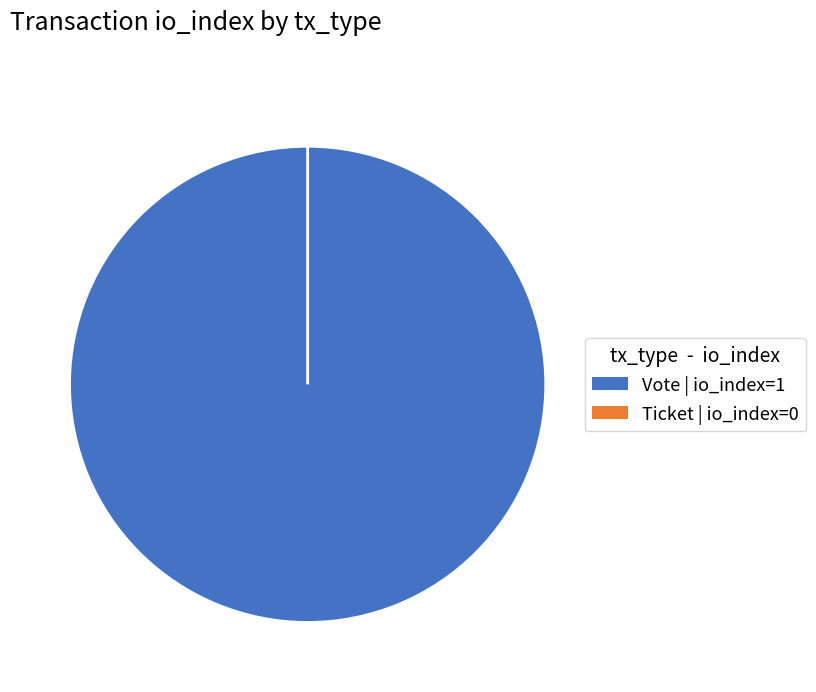

Count the number of slices in the pie.

2